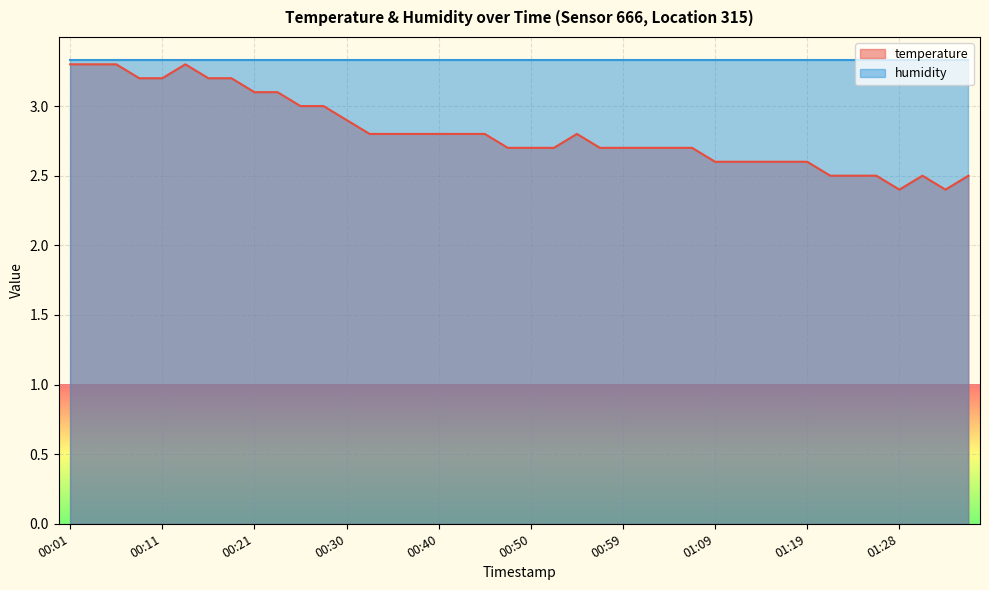

At which label is the value closest to 2?

01:28